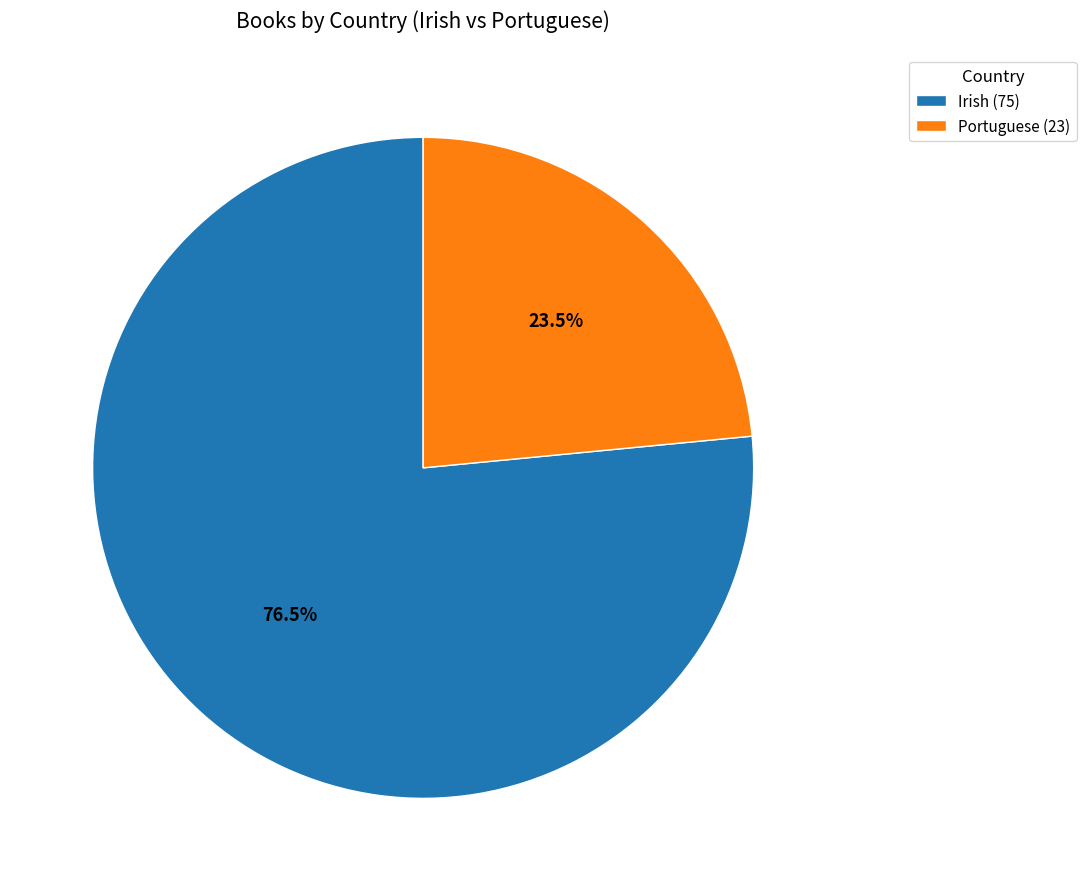

Which slice is the smallest?

Portuguese